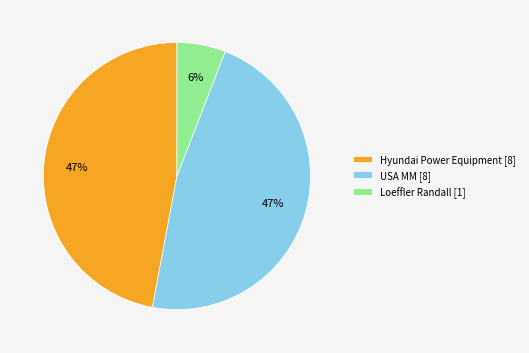

Is the sum of Loeffler Randall [1] and Hyundai Power Equipment [8] greater than half?

Yes